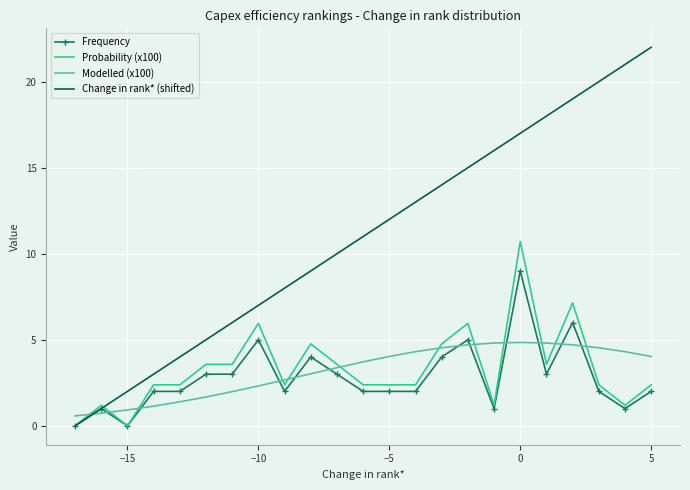

What is the average value of the Probability (x100) series?

3.3